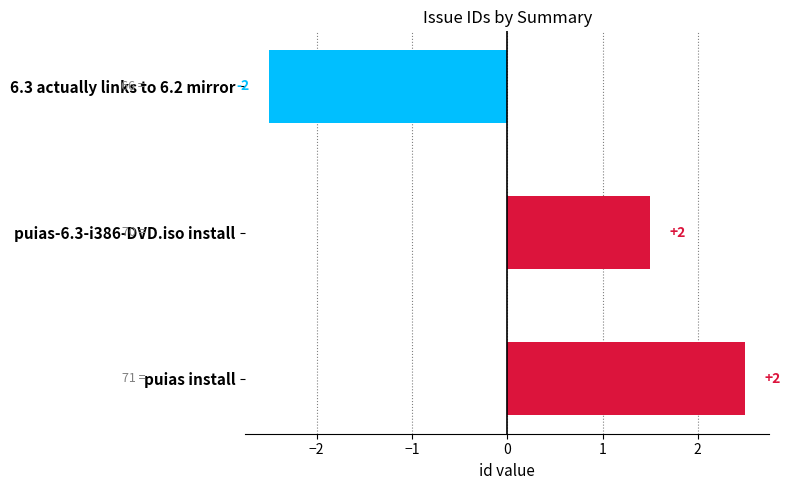

What is the greatest value displayed?

2.5